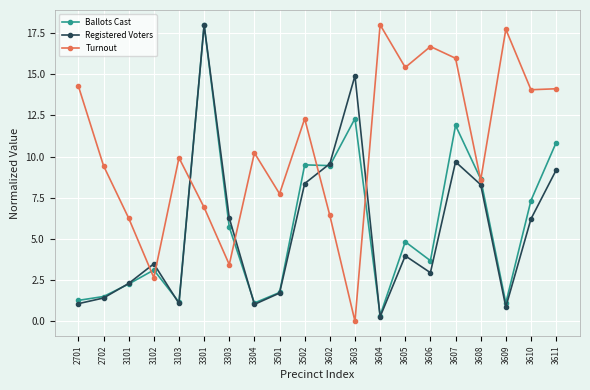

What is the value of the Ballots Cast point at the 5th from the left?

1.2